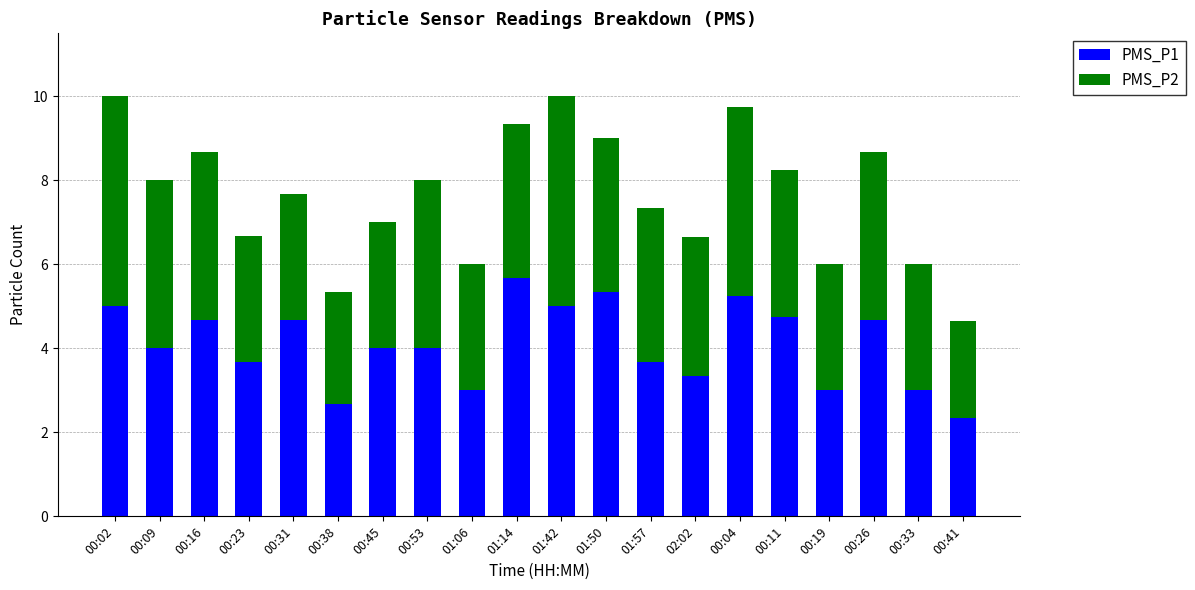

The value of PMS_P1 at 00:11 is 7.4. True or false?

False